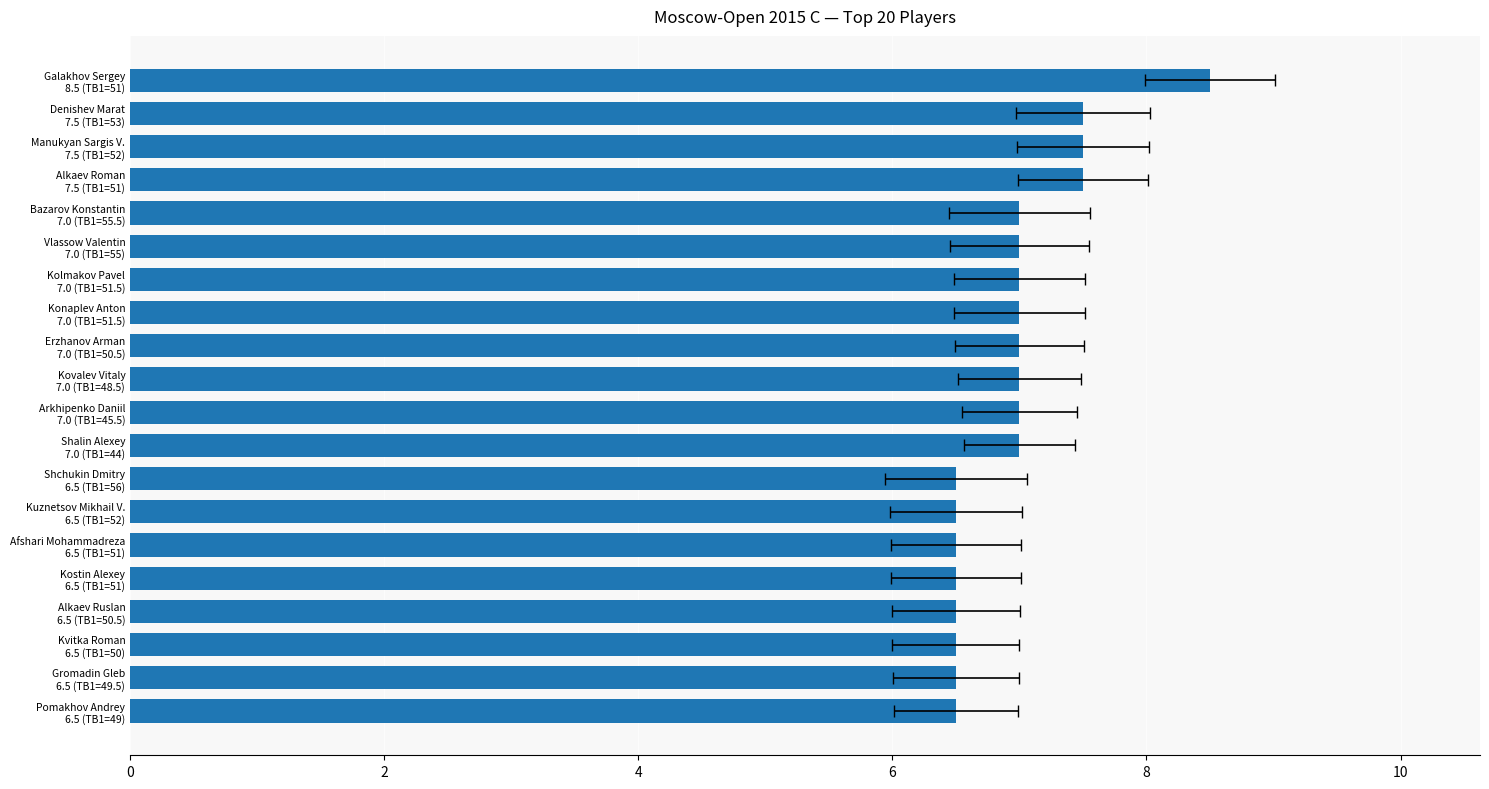

Count the number of categories in the chart.

20